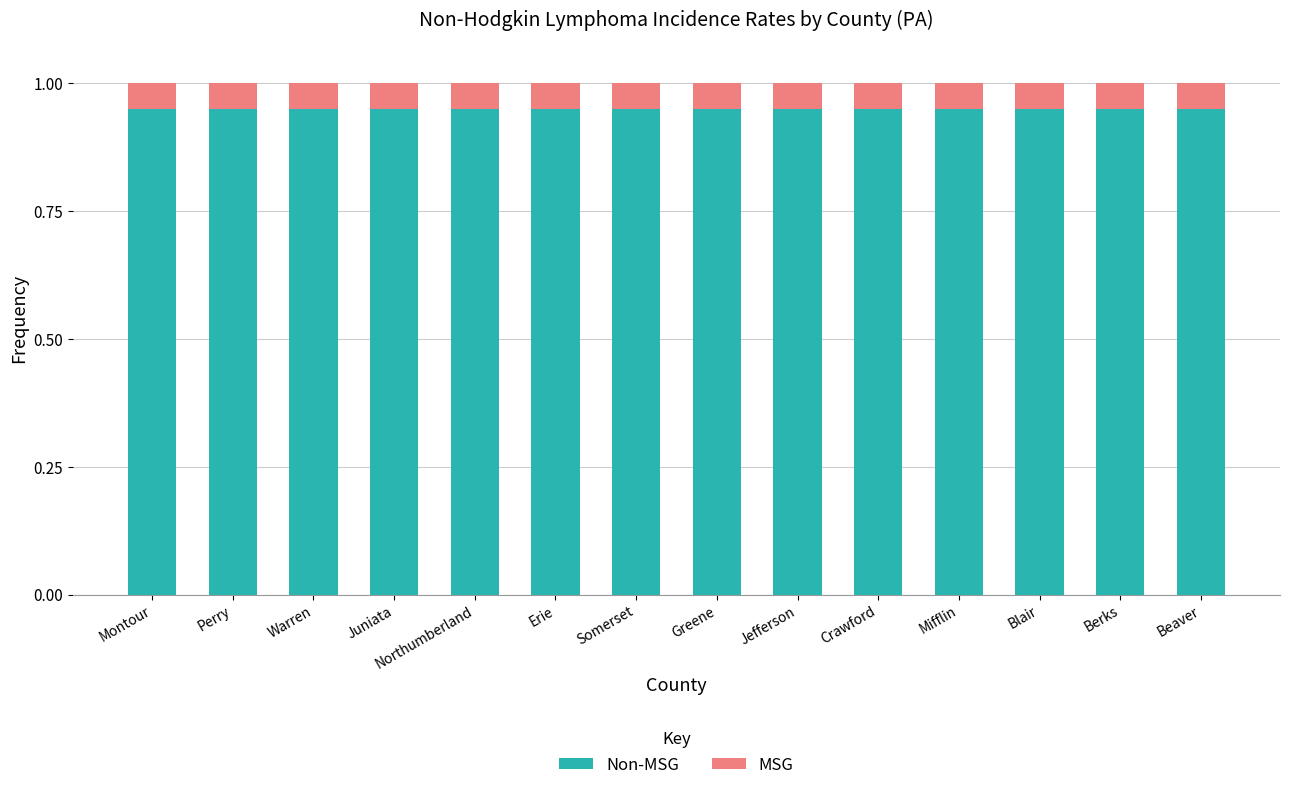

What is the total value across all series at Northumberland?

1.0